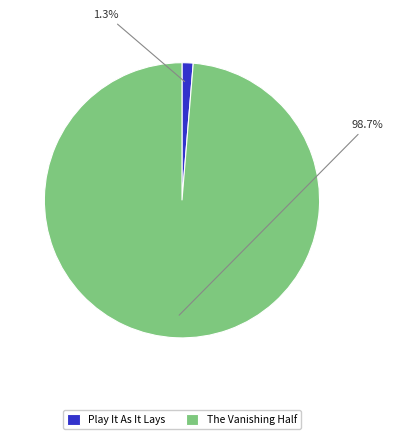

What percentage is the The Vanishing Half slice, to the nearest percent?

99%